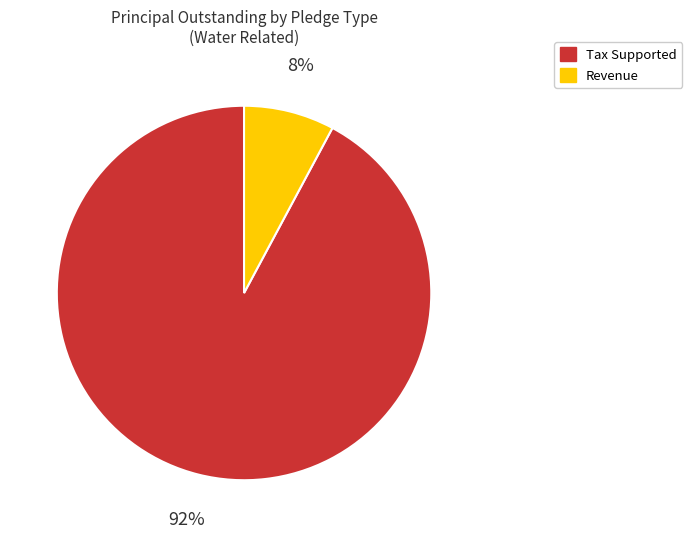

Is there any slice that represents more than half of the pie?

Yes